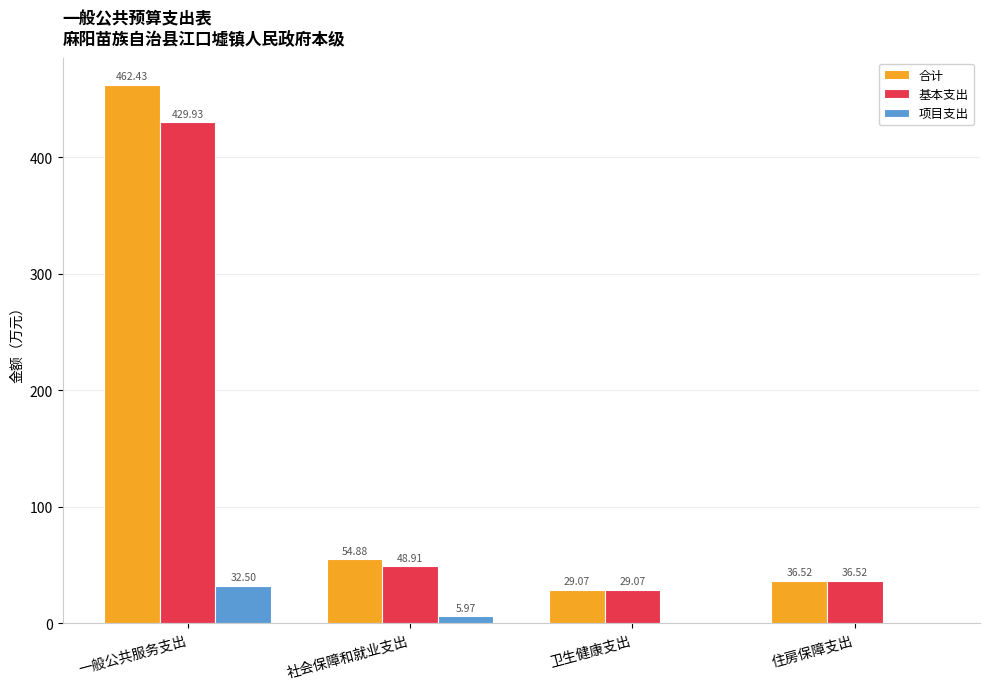

At which category is the sum across all series the highest?

一般公共服务支出